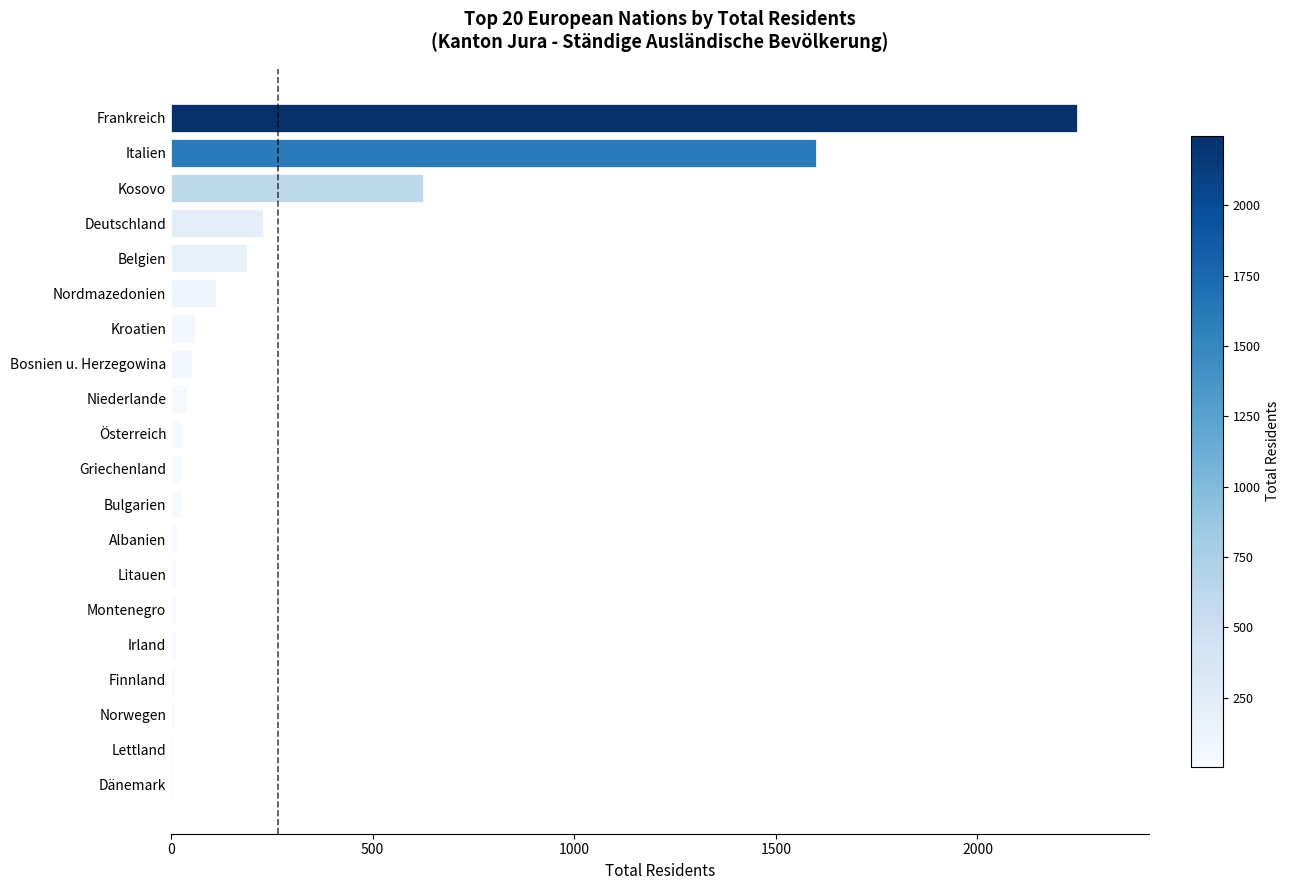

Which category has the highest value across all series?

Frankreich